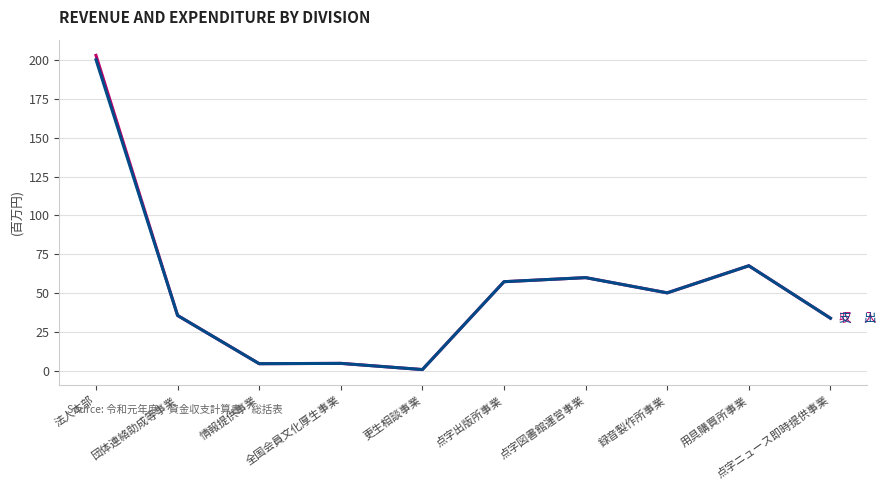

What is the total value across all series at 団体連絡助成等事業?

71.1